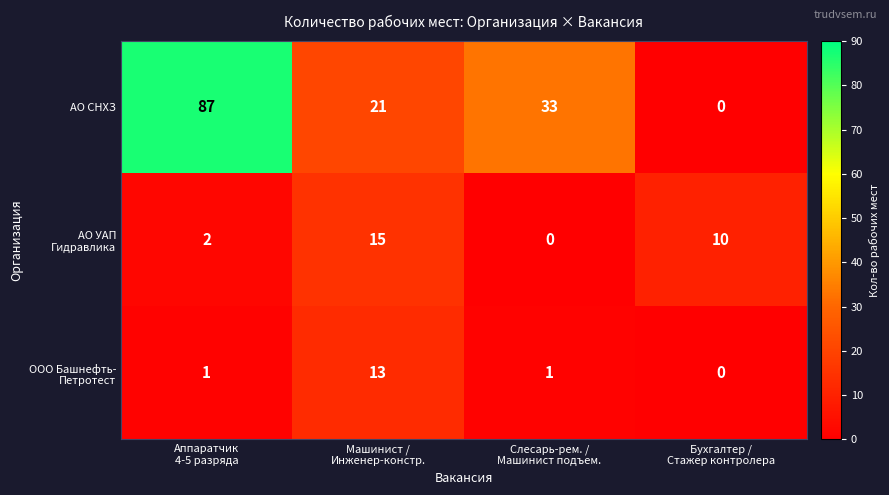

How many data points does each series have?

4